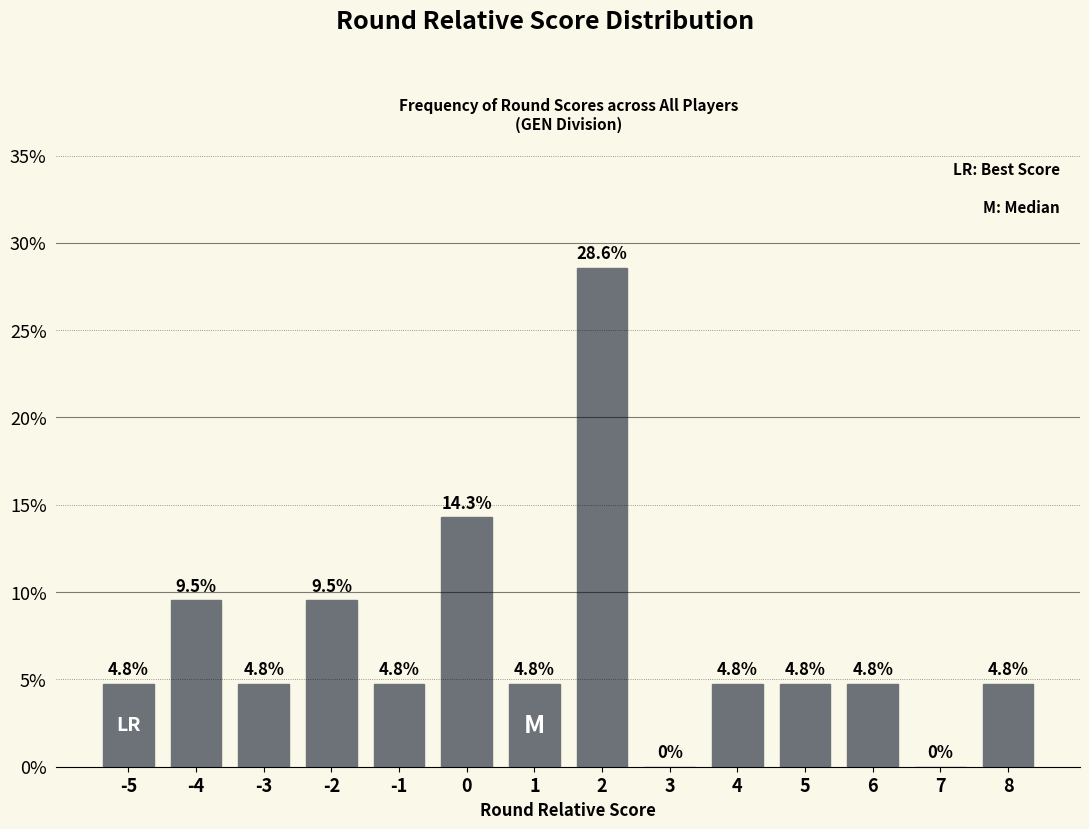

Reading right to left, list all the values displayed in this chart.

8=4.8	7=0.0	6=4.8	5=4.8	4=4.8	3=0.0	2=28.6	1=4.8	0=14.3	-1=4.8	-2=9.5	-3=4.8	-4=9.5	-5=4.8